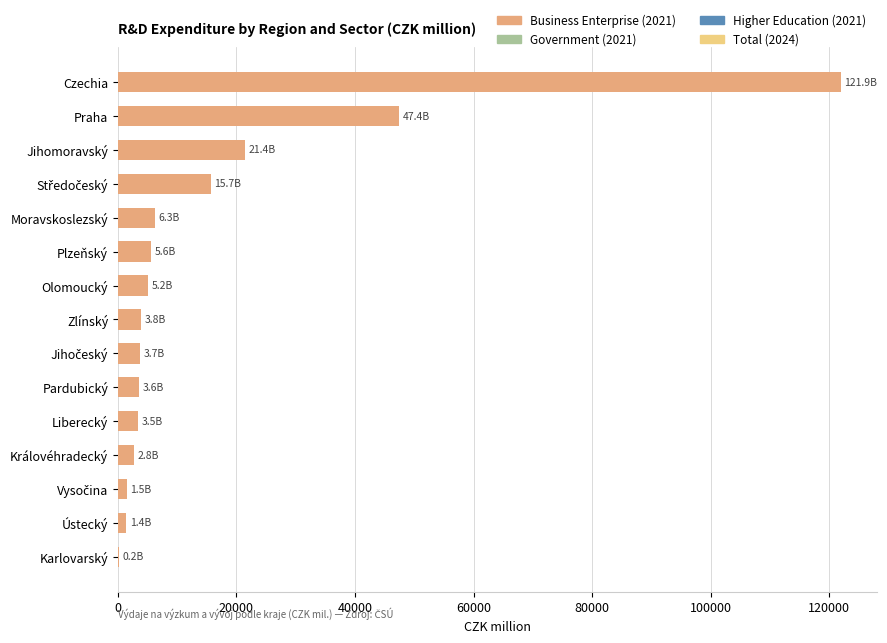

The value at Liberecký is 3480.0. True or false?

True